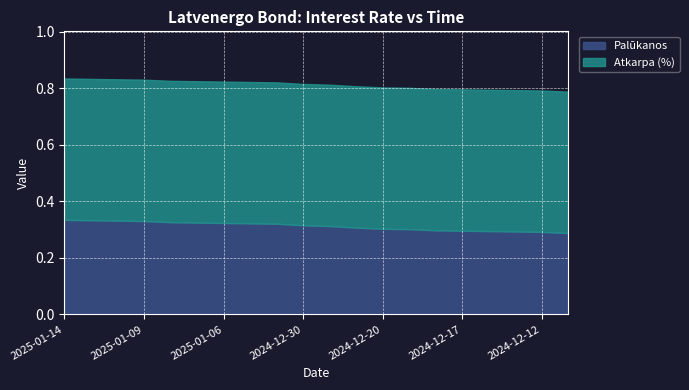

True or false: Atkarpa (%) has more than 0 points higher than both neighbors.

False